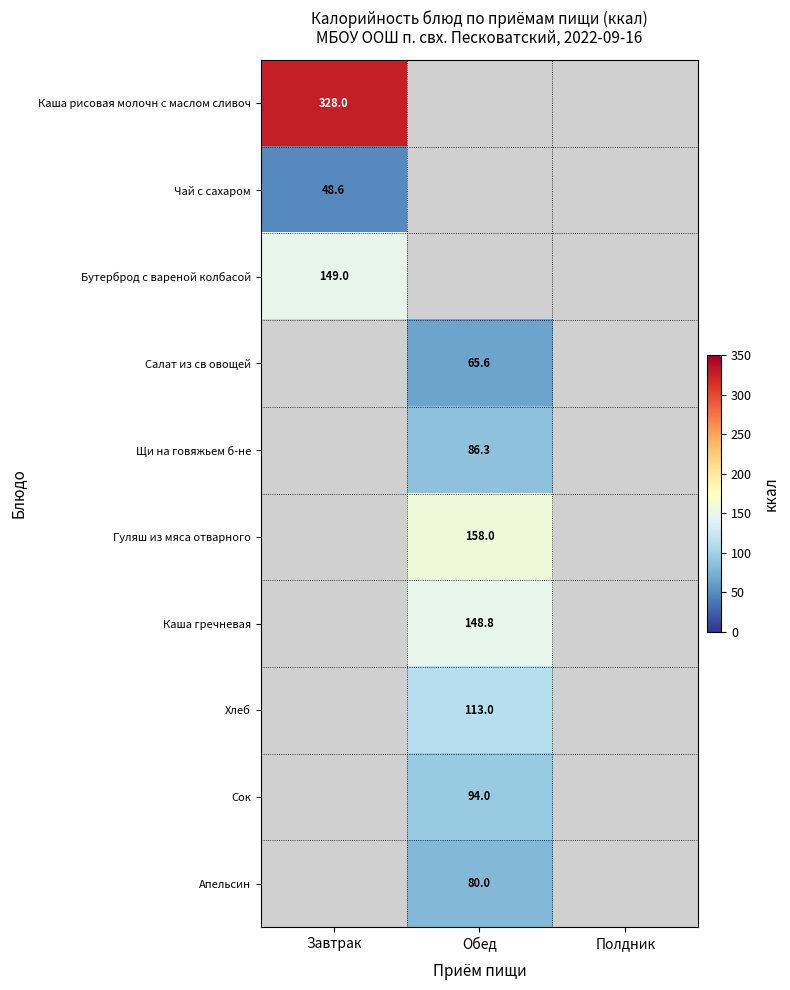

Is it true that Щи на говяжьем б-не equals 17.6 at Обед?

False